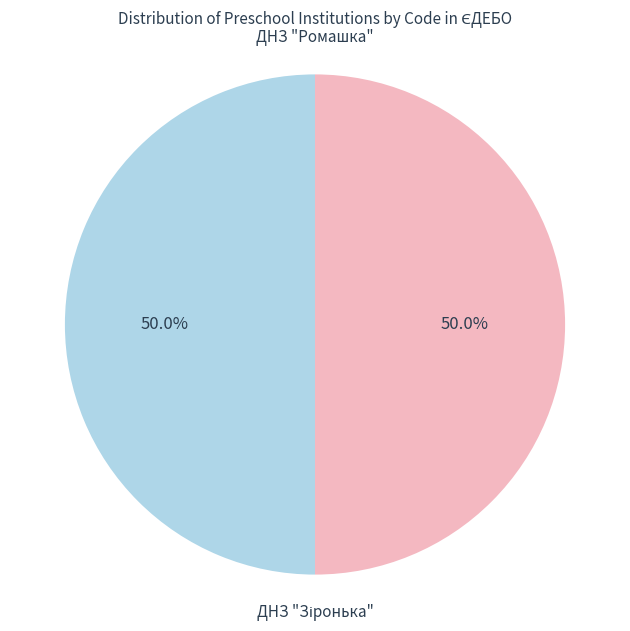

Count the number of slices in the pie.

2